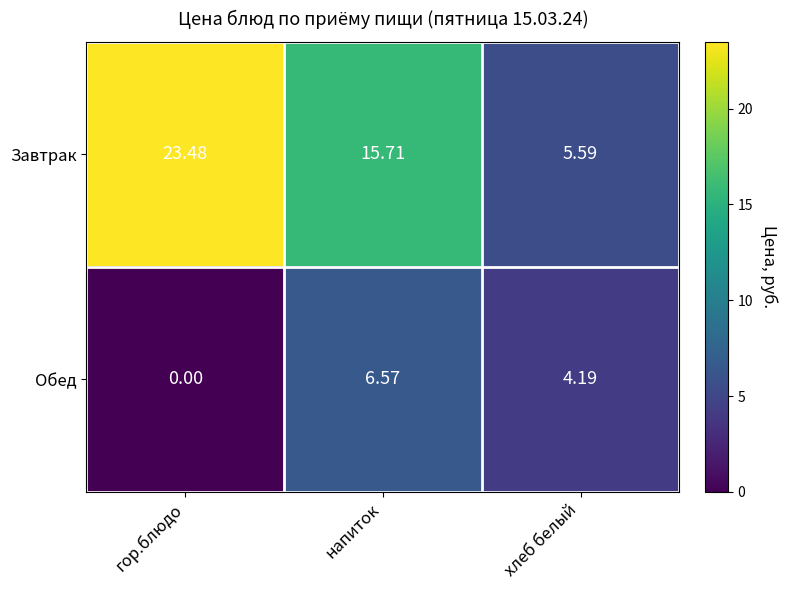

At which label is Обед closest to 3?

хлеб белый